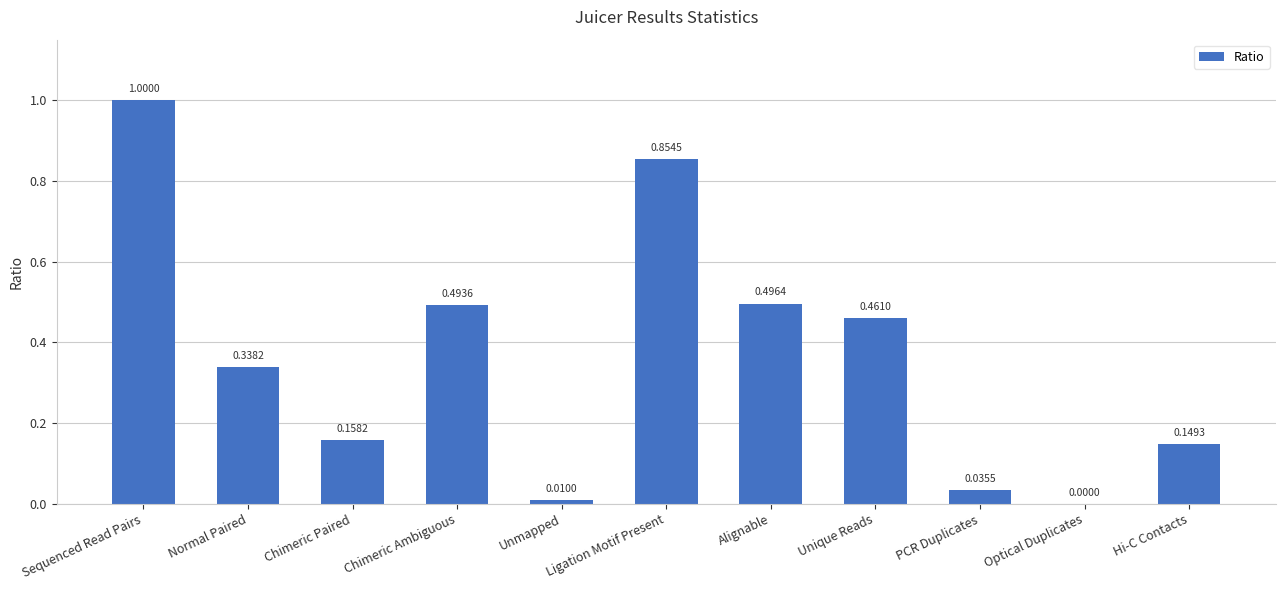

What is the average value?

0.4